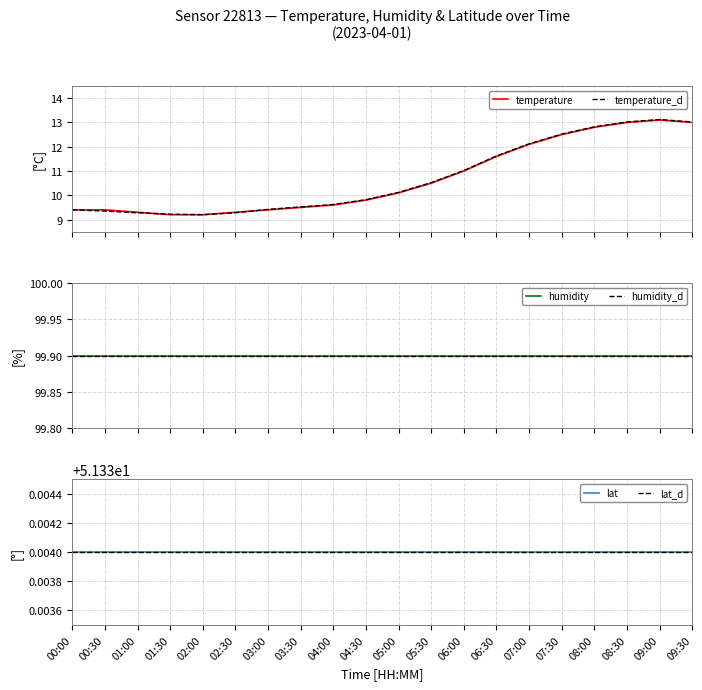

Reading right to left, list all the values displayed in this chart.

temperature: 13.0	13.1	13.0	12.8	12.5	12.1	11.6	11.0	10.5	10.1	9.8	9.6	9.5	9.4	9.3	9.2	9.2	9.3	9.4	9.4
temperature_d: 13.0	13.1	13.0	12.8	12.5	12.1	11.6	11.0	10.5	10.1	9.8	9.6	9.5	9.4	9.3	9.2	9.2	9.3	9.3	9.4
humidity: 99.9	99.9	99.9	99.9	99.9	99.9	99.9	99.9	99.9	99.9	99.9	99.9	99.9	99.9	99.9	99.9	99.9	99.9	99.9	99.9
humidity_d: 99.9	99.9	99.9	99.9	99.9	99.9	99.9	99.9	99.9	99.9	99.9	99.9	99.9	99.9	99.9	99.9	99.9	99.9	99.9	99.9
lat: 51.3	51.3	51.3	51.3	51.3	51.3	51.3	51.3	51.3	51.3	51.3	51.3	51.3	51.3	51.3	51.3	51.3	51.3	51.3	51.3
lat_d: 51.3	51.3	51.3	51.3	51.3	51.3	51.3	51.3	51.3	51.3	51.3	51.3	51.3	51.3	51.3	51.3	51.3	51.3	51.3	51.3